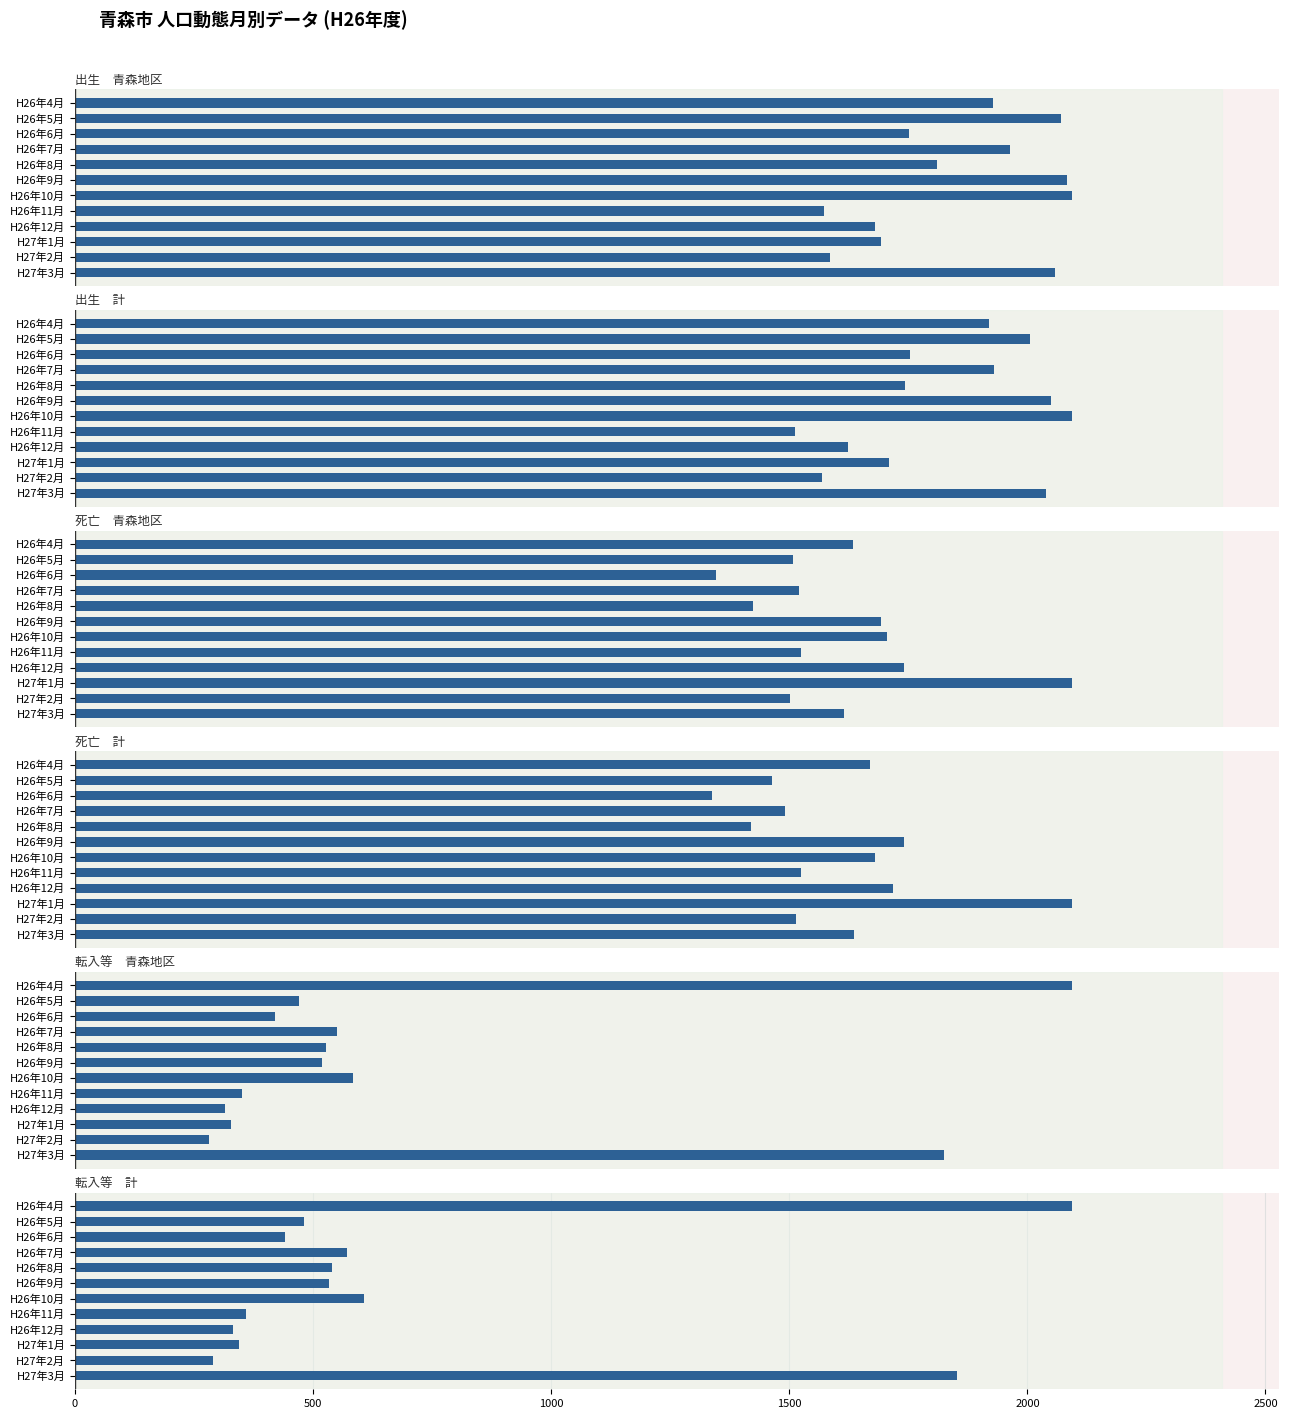

What are all the series names shown in the legend?

出生　青森地区, 出生　計, 死亡　青森地区, 死亡　計, 転入等　青森地区, 転入等　計